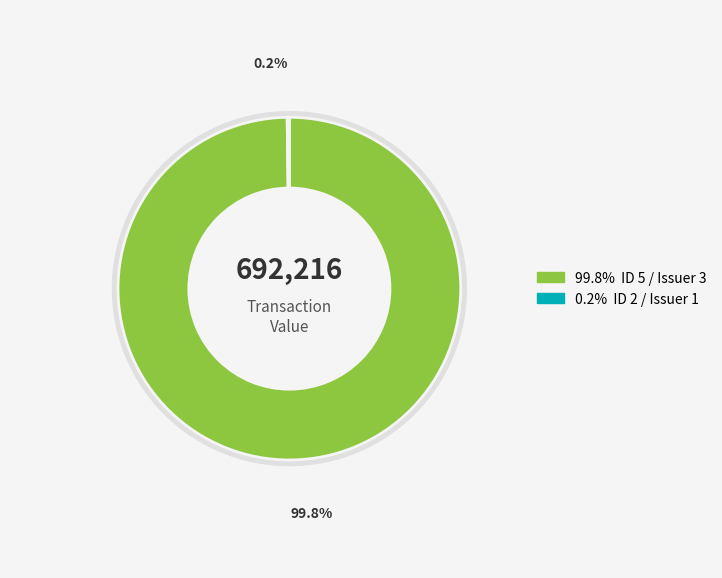

Which slice is the largest?

rptOwnerDetailsId=5 (issuerDetailsId=3)